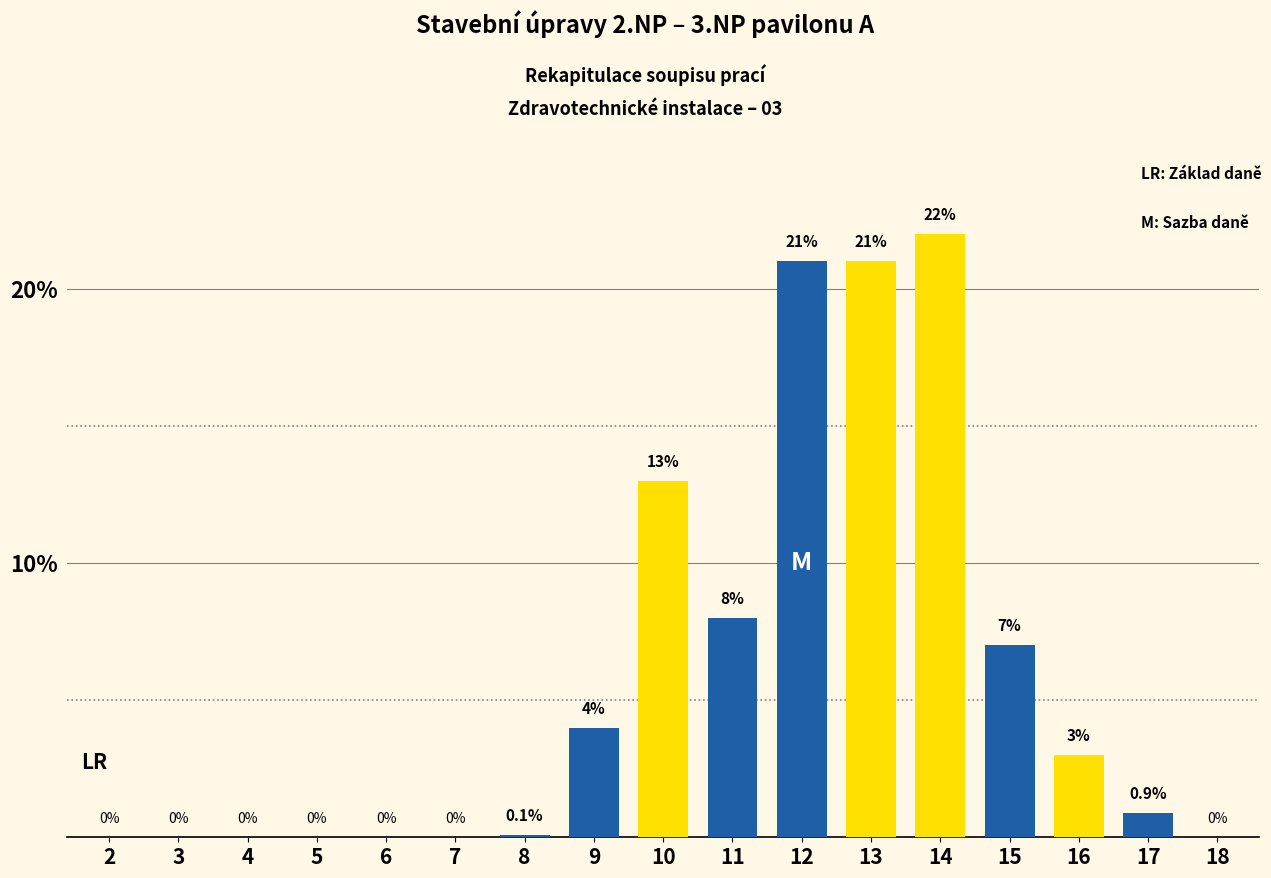

What is the difference between the maximum and minimum values in the Blue series series?

21.0